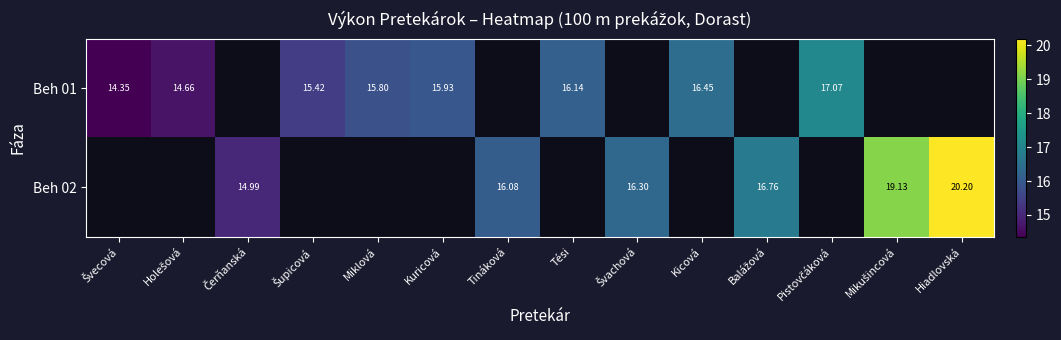

What is the maximum value for Beh 01?

17.1